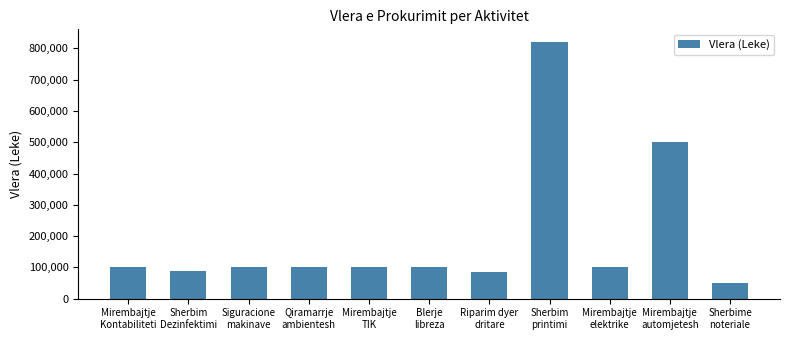

What is the difference between the second highest and minimum values?

450000